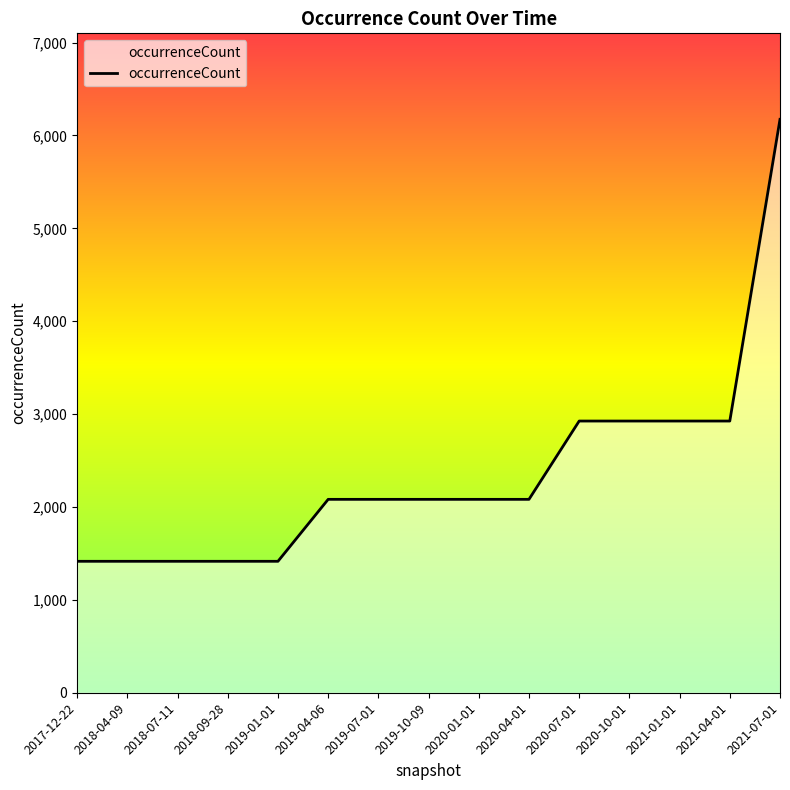

Approximately how many times larger is the value at 2019-10-09 compared to 2020-07-01?

0.7